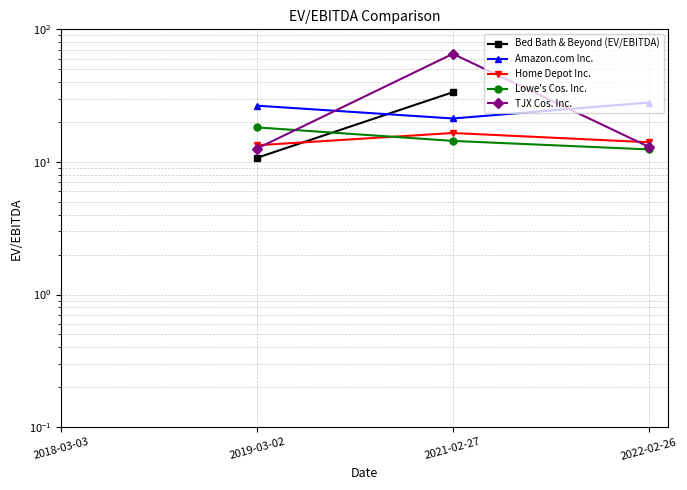

Count the number of data series in this chart.

5